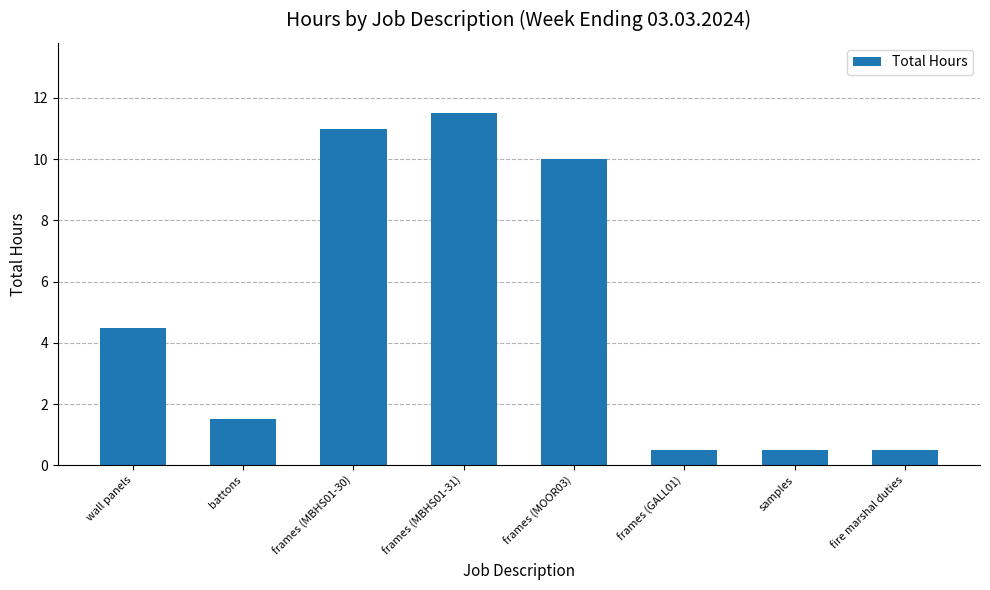

Is it true that the value at frames (GALL01) is 0.5?

True